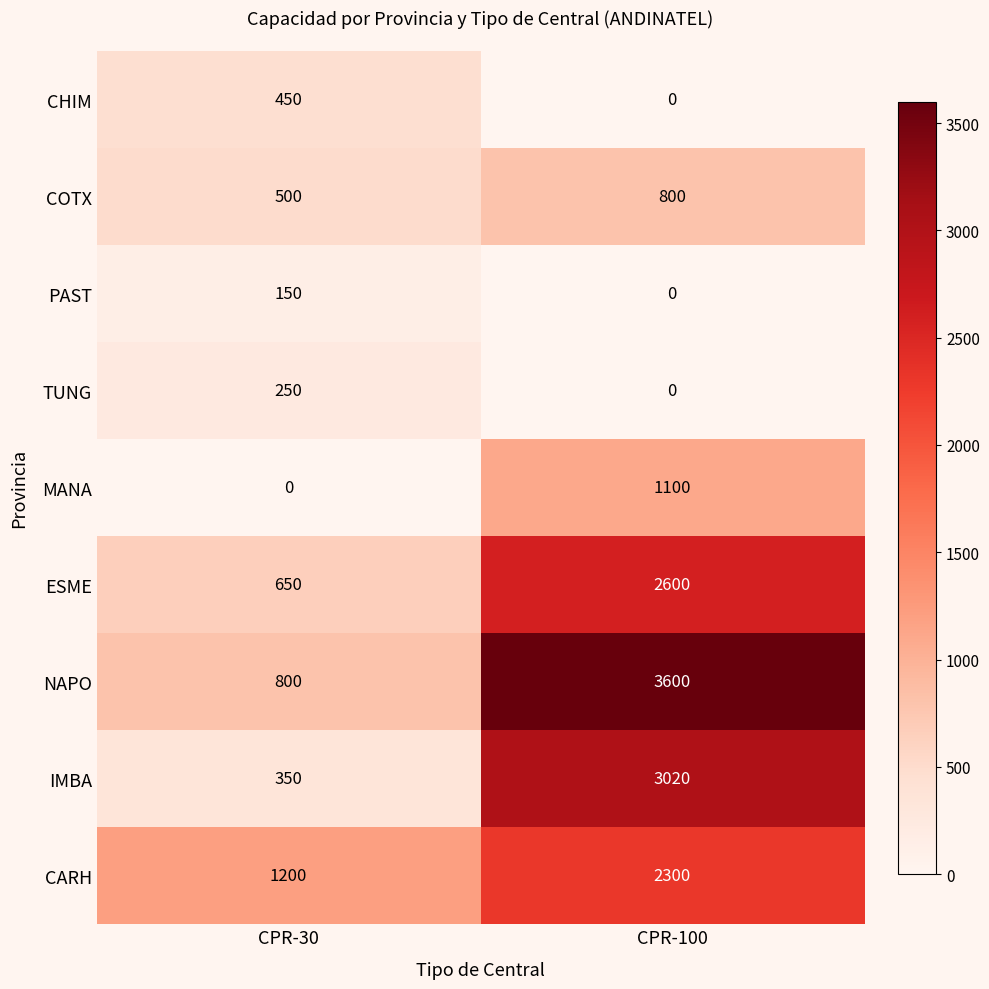

What is the sum of all IMBA values?

3370